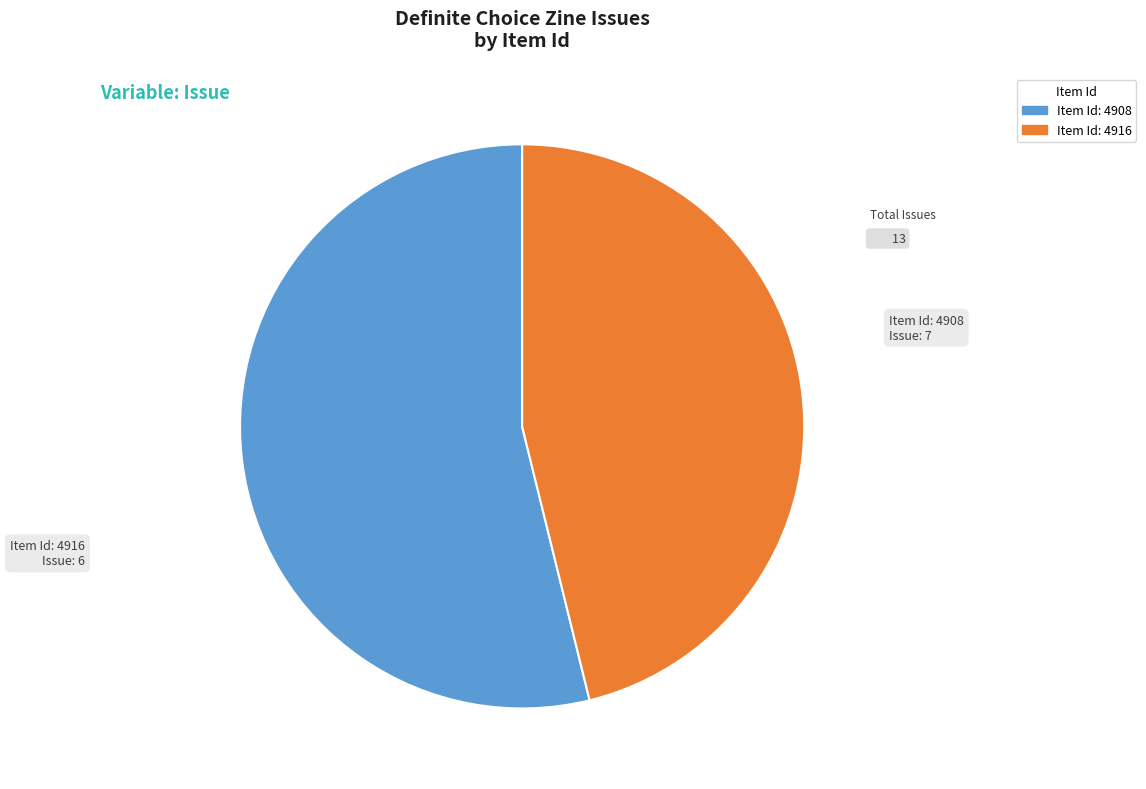

Between Item Id: 4916 and Item Id: 4908, which is larger?

Item Id: 4908